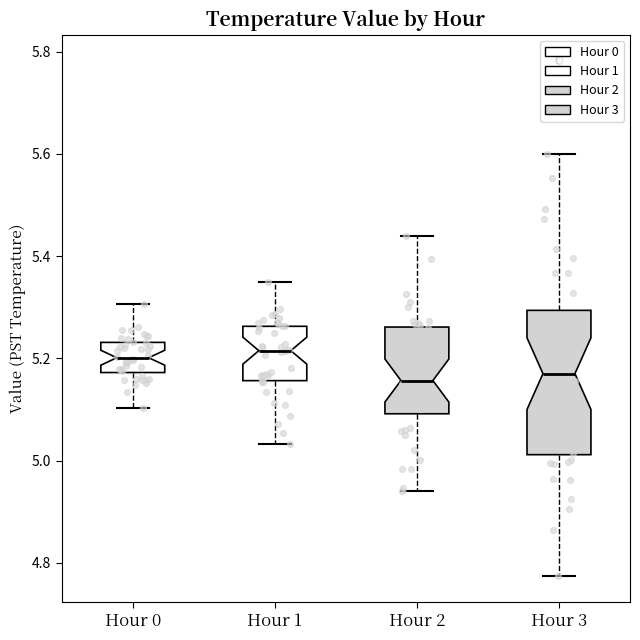

Reading left to right, read every box against the y-axis: the position of its median line, the range the box covers, and the ends of its whiskers. The values are not printed on the chart, so give them approximately, as read against the axis.

Hour 0: median 5.20, box 5.18 to 5.24, whiskers 5.10 to 5.30
Hour 1: median 5.22, box 5.16 to 5.26, whiskers 5.04 to 5.34
Hour 2: median 5.16, box 5.10 to 5.26, whiskers 4.94 to 5.44
Hour 3: median 5.18, box 5.02 to 5.30, whiskers 4.78 to 5.60